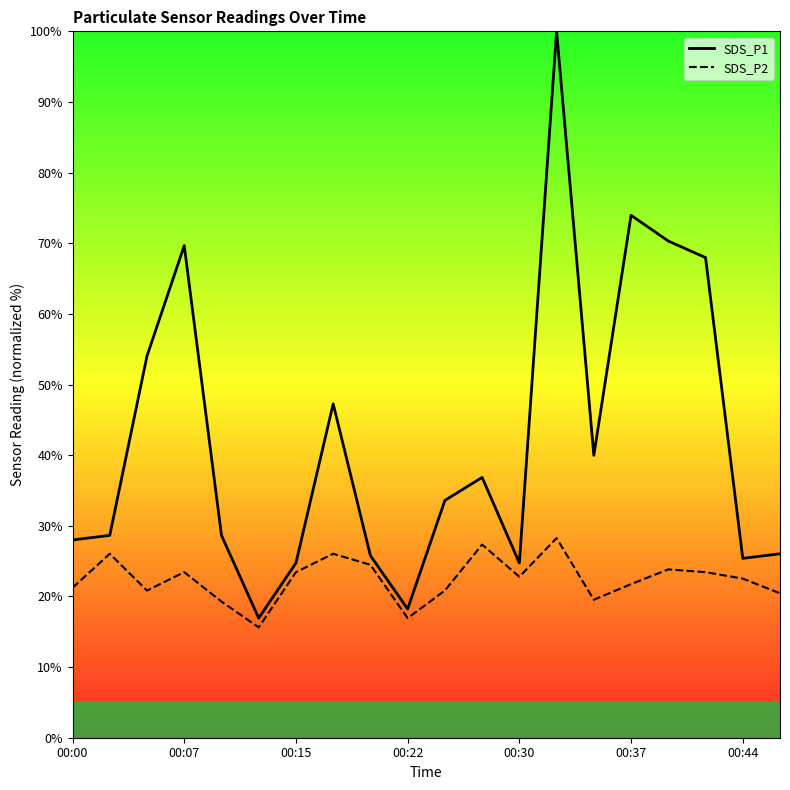

How many values in the SDS_P2 series are below 22?

9